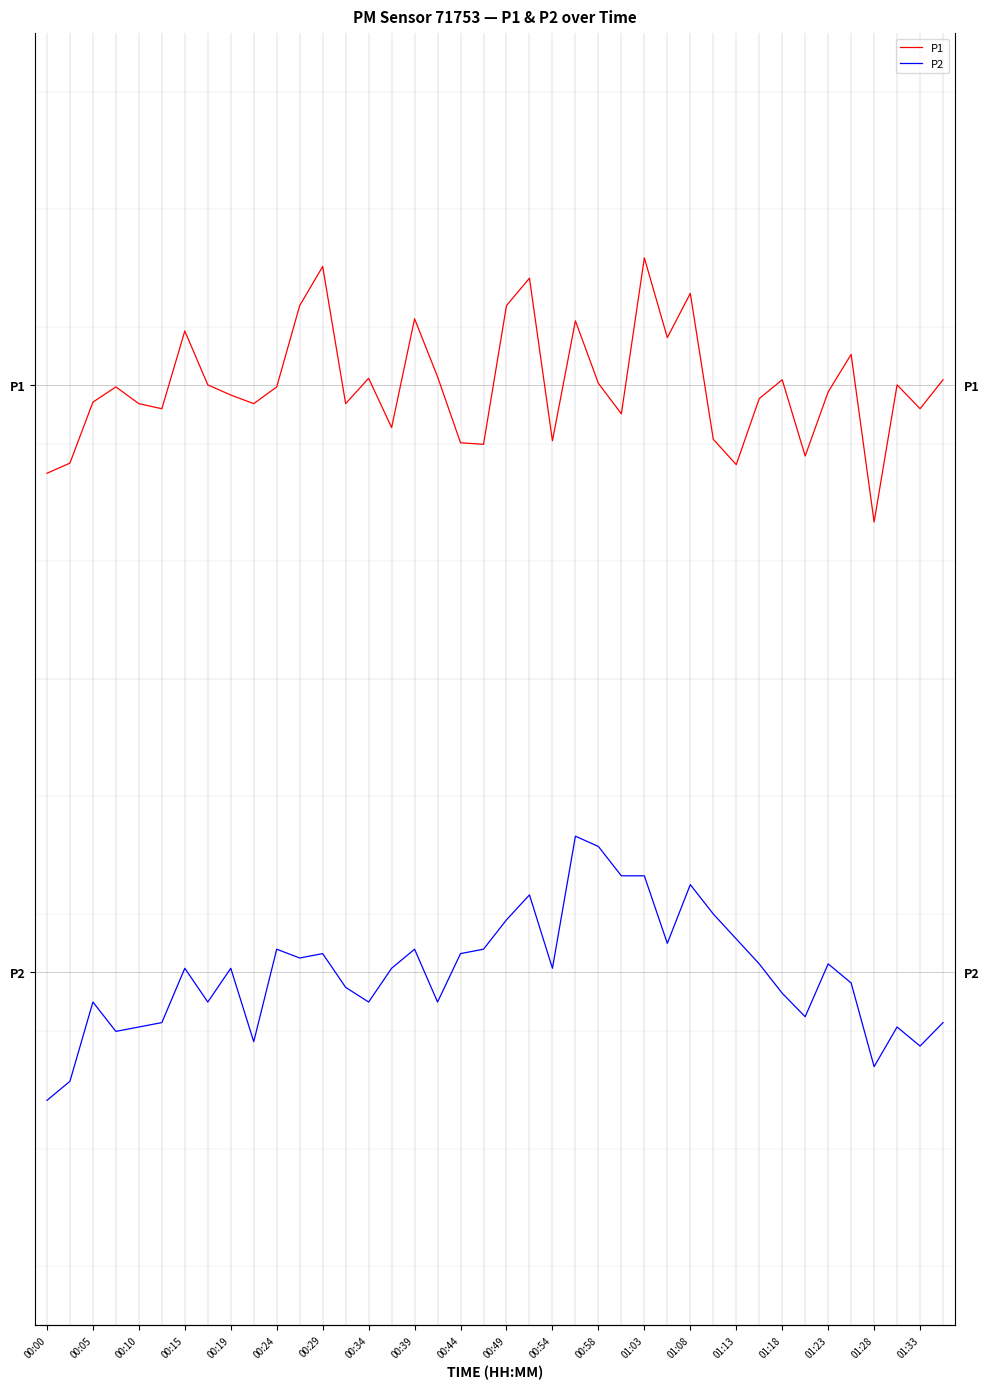

Reading right to left, extract all data points from this chart.

P1: 3.0	2.9	3.0	2.3	3.2	3.0	2.6	3.0	2.9	2.6	2.7	3.5	3.2	3.7	2.9	3.0	3.3	2.7	3.5	3.4	2.7	2.7	3.0	3.3	2.8	3.0	2.9	3.6	3.4	3.0	2.9	3.0	3.0	3.3	2.9	2.9	3.0	2.9	2.6	2.6
P2: -0.3	-0.4	-0.3	-0.5	-0.1	0.0	-0.2	-0.1	0.0	0.2	0.3	0.4	0.1	0.5	0.5	0.6	0.7	0.0	0.4	0.3	0.1	0.1	-0.2	0.1	0.0	-0.2	-0.1	0.1	0.1	0.1	-0.4	0.0	-0.2	0.0	-0.3	-0.3	-0.3	-0.2	-0.6	-0.7